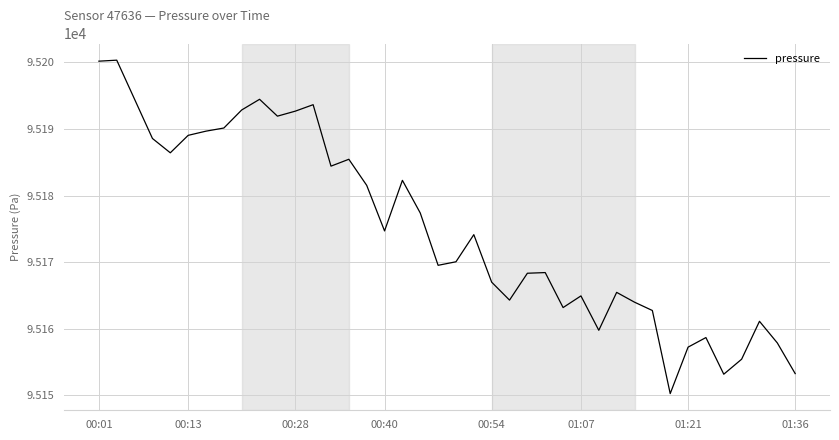

What is the maximum value shown in the chart?

95200.3